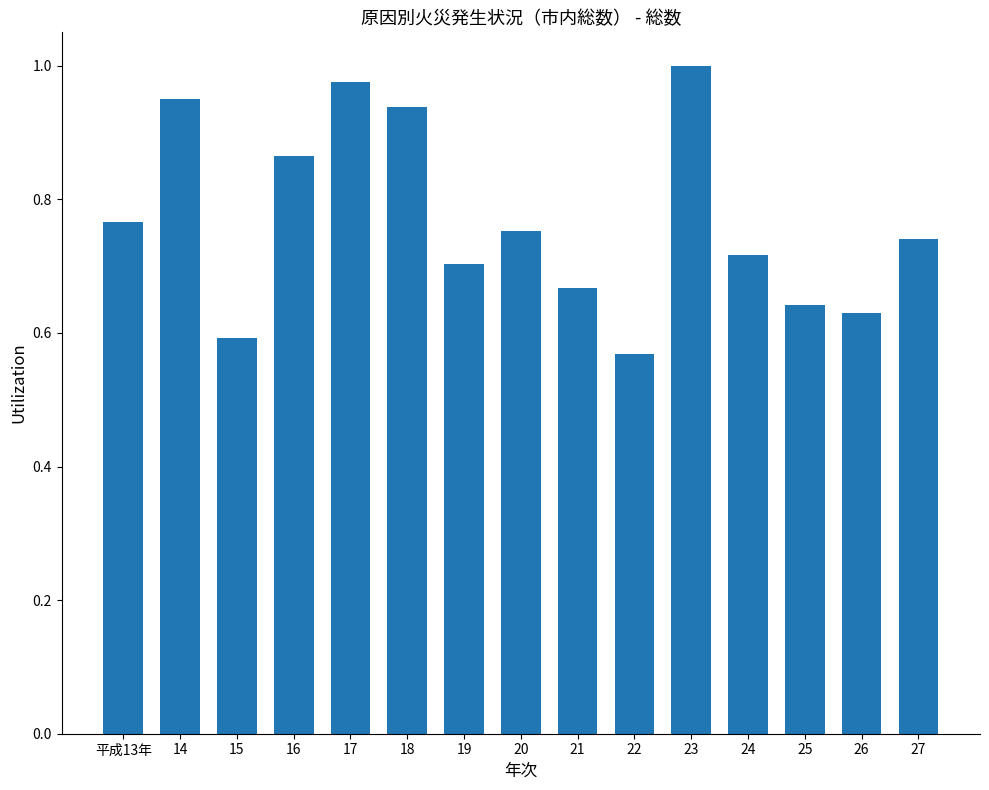

At which label is the value closest to 0?

22